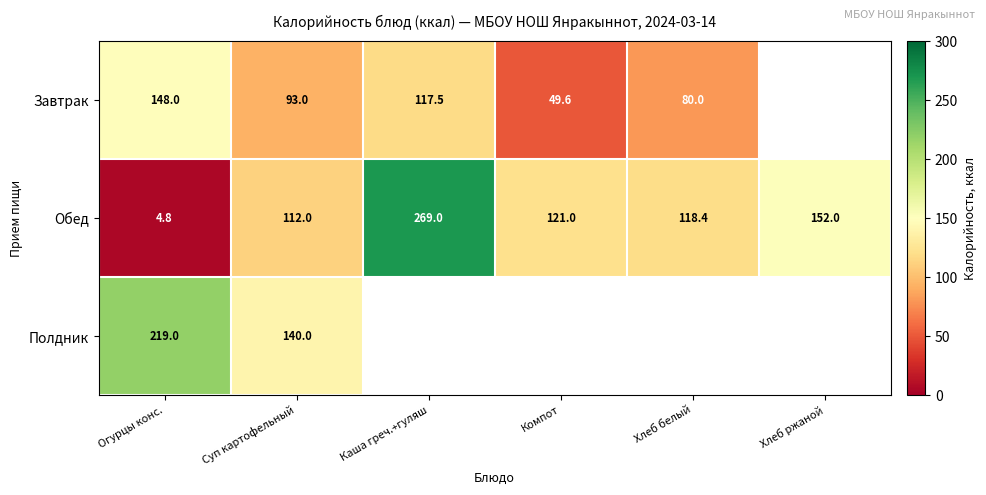

Is the value of Завтрак at Хлеб белый greater than the value of Обед at Компот?

No